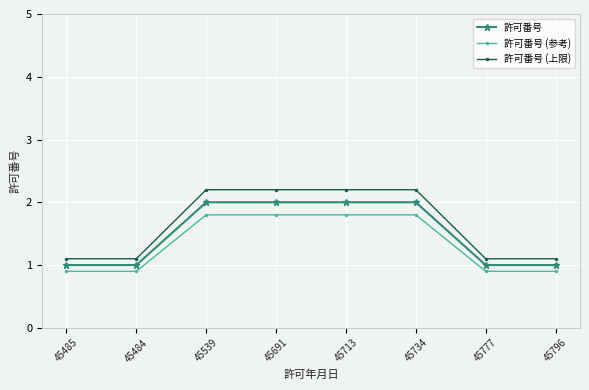

Count the 許可番号 values in the range 1 to 2.

8